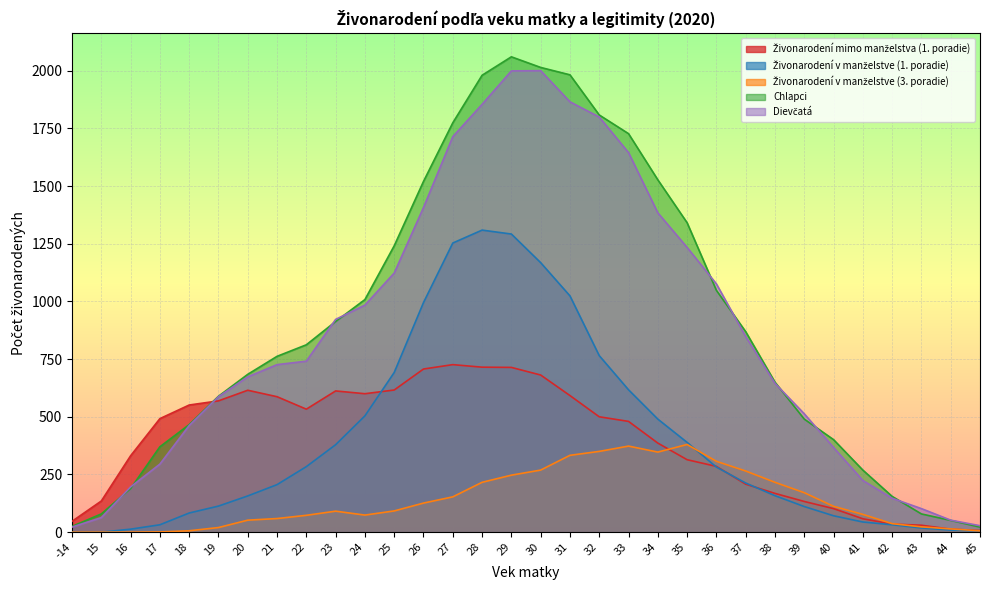

Reading left to right, extract all data points from this chart.

Živonarodení mimo manželstva (1. poradie): -14=47	15=135	16=331	17=492	18=551	19=569	20=615	21=587	22=533	23=612	24=600	25=616	26=707	27=726	28=715	29=714	30=681	31=592	32=500	33=480	34=386	35=314	36=285	37=208	38=168	39=133	40=102	41=58	42=35	43=30	44=13	45=7
Živonarodení v manželstve (1. poradie): -14=0	15=0	16=13	17=32	18=83	19=113	20=157	21=206	22=284	23=379	24=504	25=692	26=995	27=1253	28=1309	29=1292	30=1168	31=1024	32=765	33=617	34=490	35=389	36=282	37=213	38=158	39=111	40=71	41=44	42=32	43=18	44=9	45=6
Živonarodení v manželstve (3. poradie): -14=0	15=0	16=0	17=1	18=6	19=20	20=52	21=59	22=73	23=91	24=74	25=92	26=126	27=153	28=216	29=247	30=269	31=333	32=350	33=373	34=347	35=380	36=307	37=265	38=216	39=171	40=112	41=77	42=37	43=23	44=14	45=6
Chlapci: -14=25	15=79	16=189	17=370	18=466	19=589	20=684	21=762	22=812	23=913	24=1008	25=1241	26=1520	27=1774	28=1980	29=2060	30=2014	31=1982	32=1808	33=1727	34=1527	35=1341	36=1048	37=869	38=650	39=490	40=401	41=269	42=155	43=79	44=51	45=22
Dievčatá: -14=22	15=63	16=196	17=295	18=462	19=587	20=673	21=726	22=741	23=922	24=984	25=1123	26=1407	27=1714	28=1854	29=1999	30=2000	31=1865	32=1799	33=1645	34=1384	35=1234	36=1076	37=848	38=645	39=513	40=367	41=224	42=147	43=102	44=52	45=28